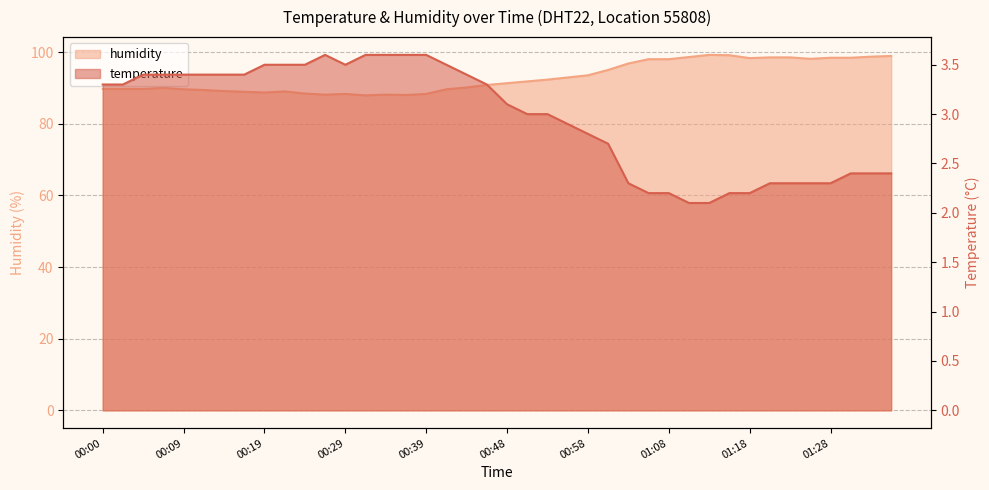

How many data points in humidity are less than 91?

20